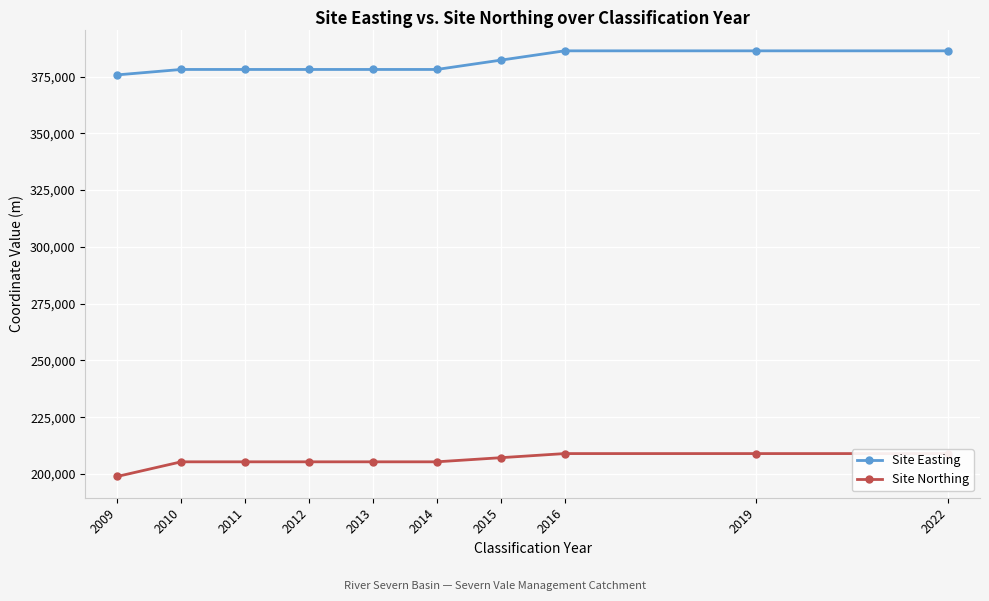

Reading right to left, what are all the values shown in this chart?

Site Easting: 386308.0	386308.0	386308.0	382209.0	378110.0	378110.0	378110.0	378110.0	378110.0	375725.0
Site Northing: 209015.0	209015.0	209015.0	207202.5	205390.0	205390.0	205390.0	205390.0	205390.0	198948.0